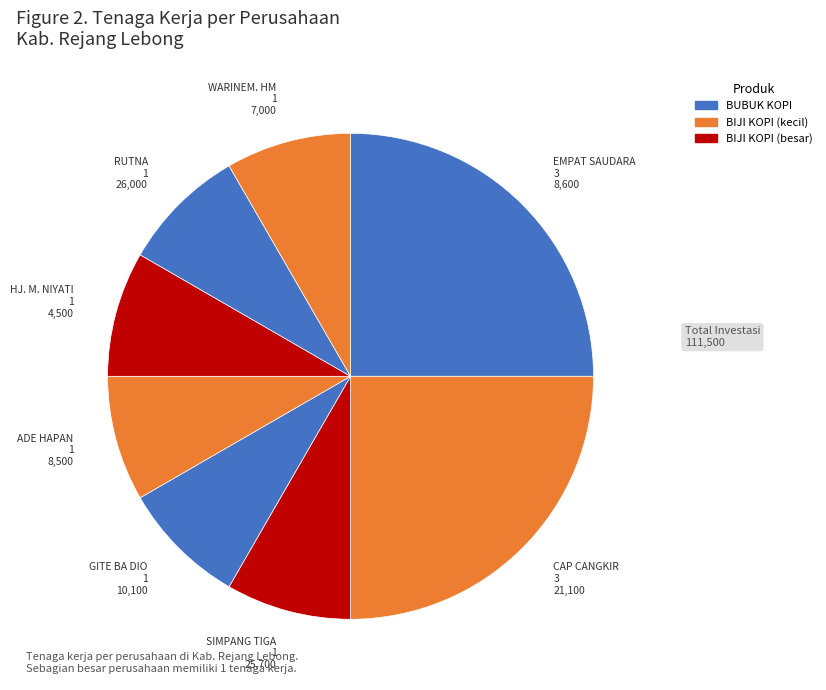

Does any single category account for the majority?

No